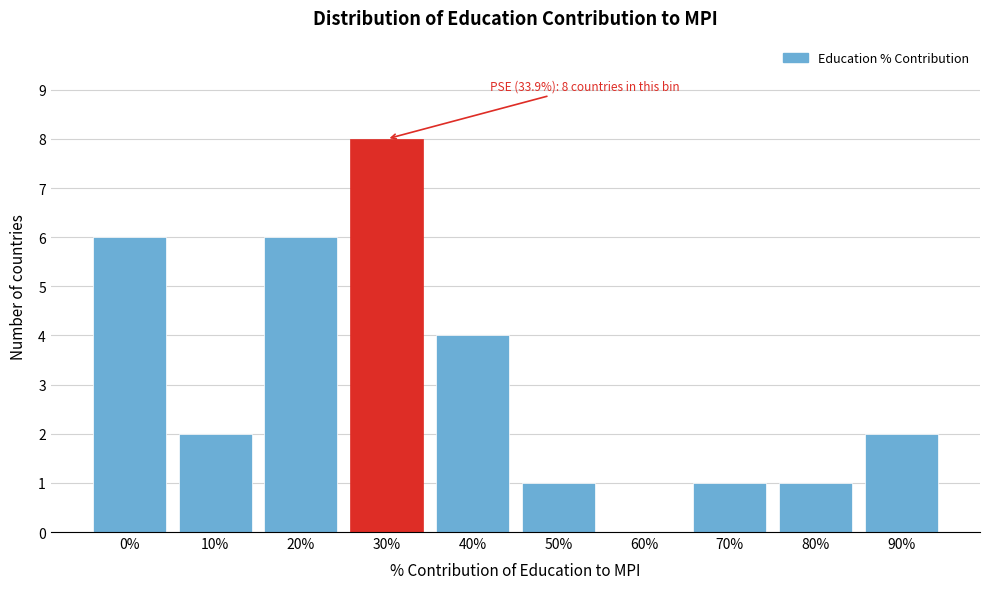

Reading left to right, extract all data points from this chart.

0%=6	10%=2	20%=6	30%=8	40%=4	50%=1	60%=0	70%=1	80%=1	90%=2